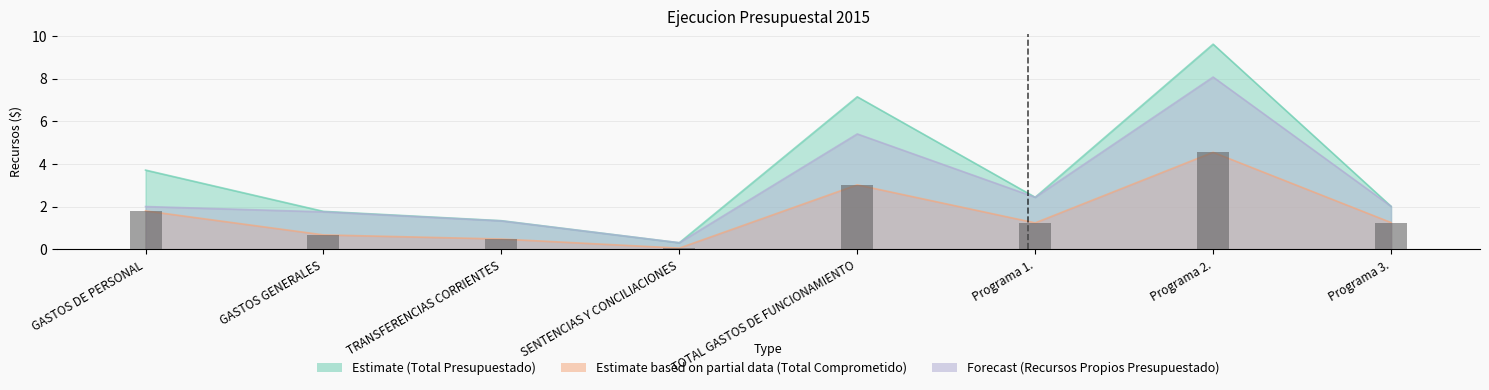

Read the Forecast (Recursos Propios Presupuestado) value at GASTOS DE PERSONAL.

2.0